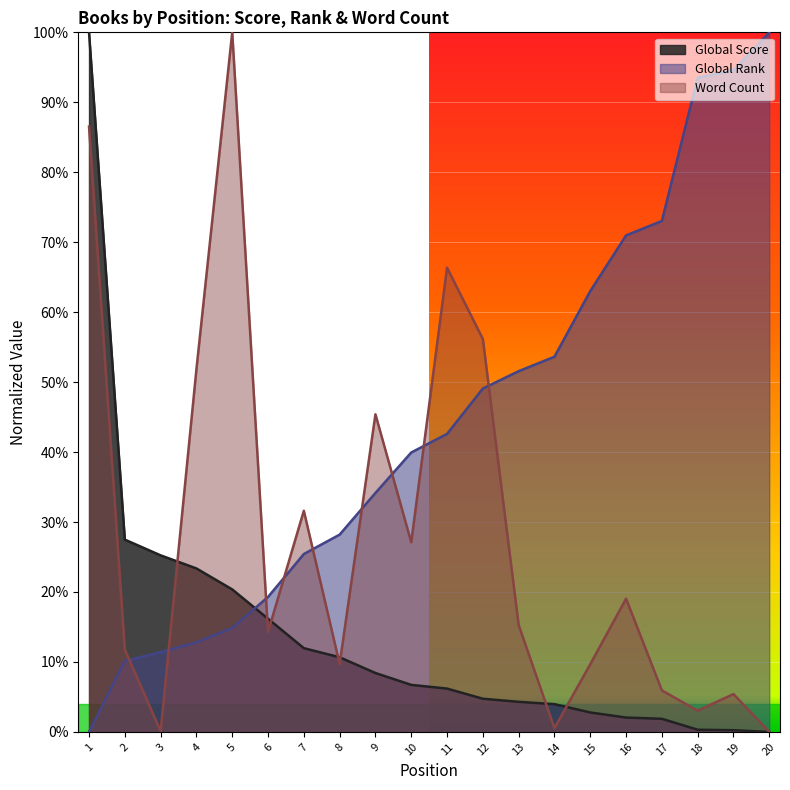

What is the difference between the maximum and second lowest values in the Word Count series?

1.0